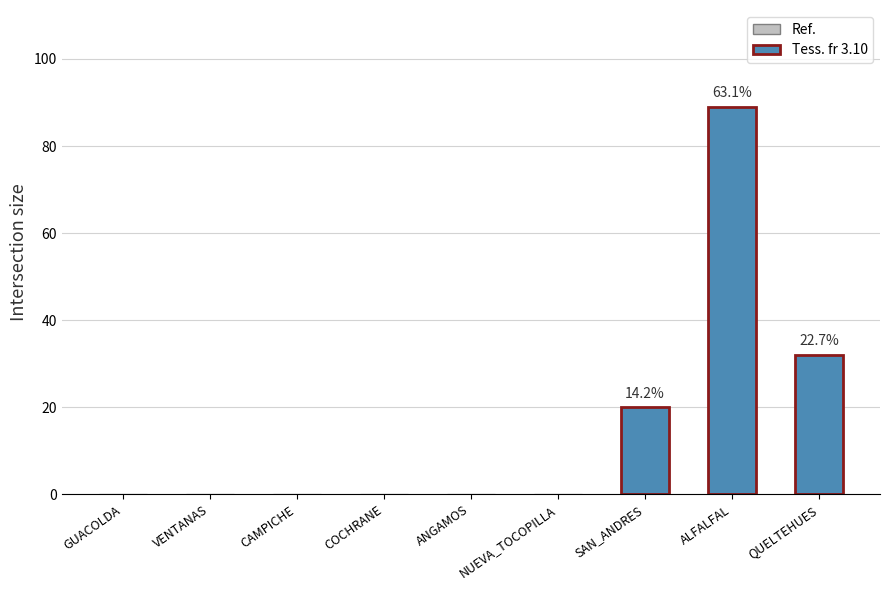

At which label is the value closest to 44?

QUELTEHUES